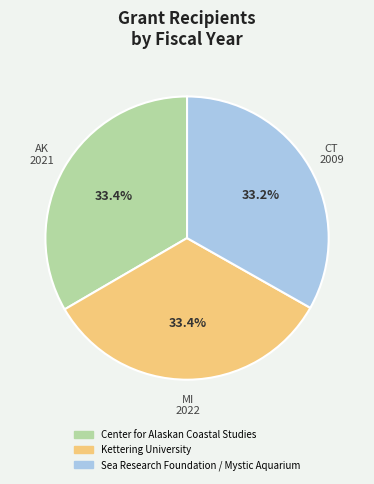

What is the ratio of the value at Kettering University to the value at Center for Alaskan Coastal Studies?

1.0